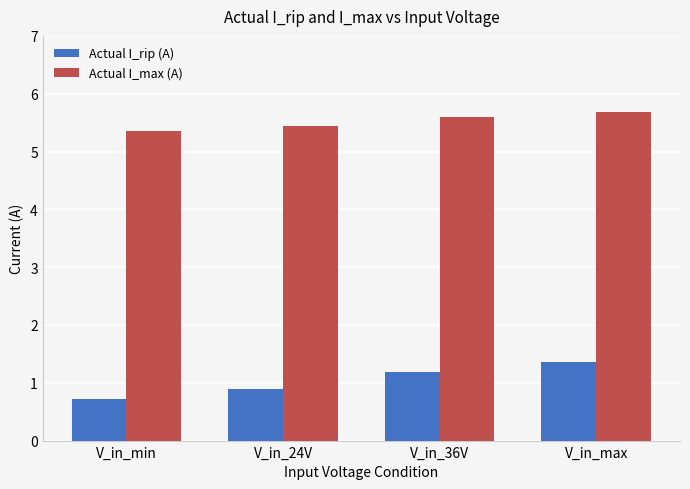

The value of Actual I_max (A) at V_in_max is 8.7. True or false?

False